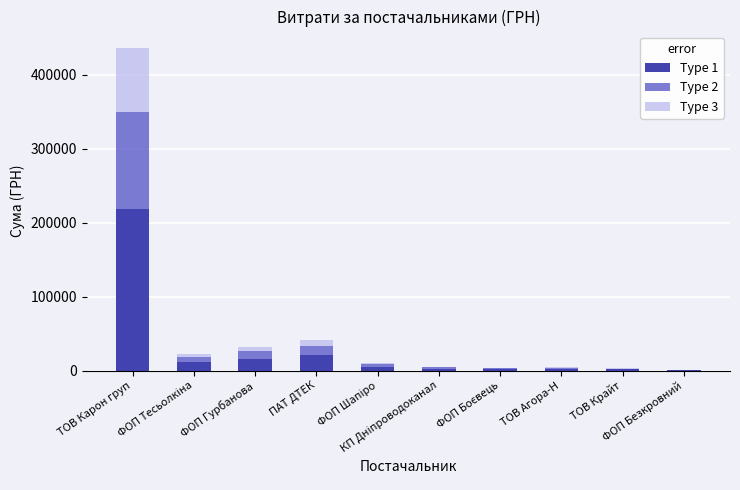

Are the bars grouped side by side (vs. stacked)?

No